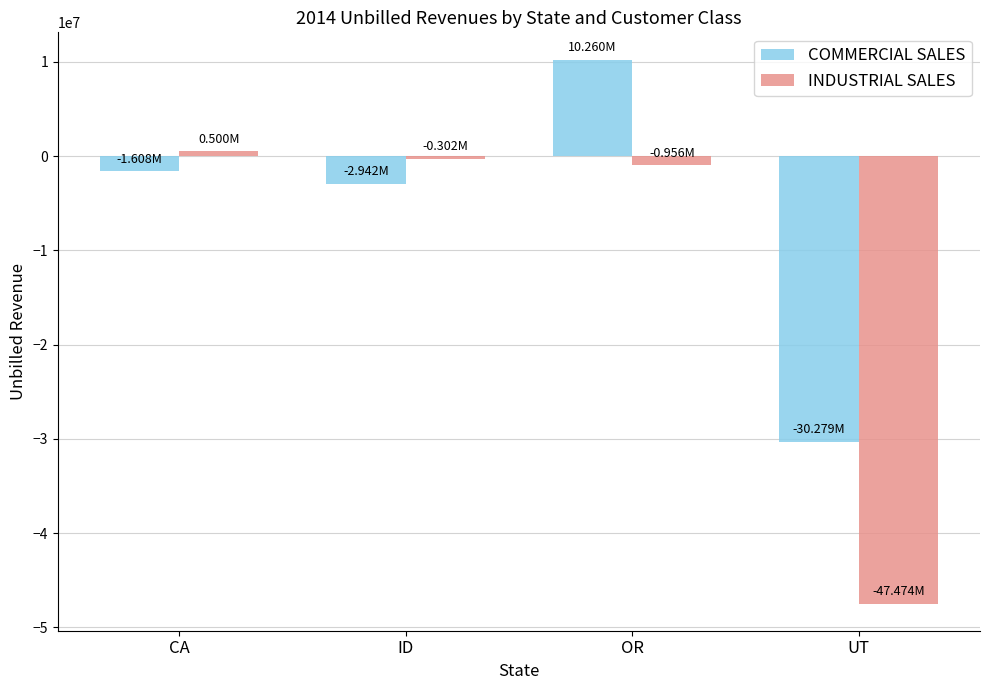

What is the difference between the maximum and minimum values in the INDUSTRIAL SALES series?

47974000